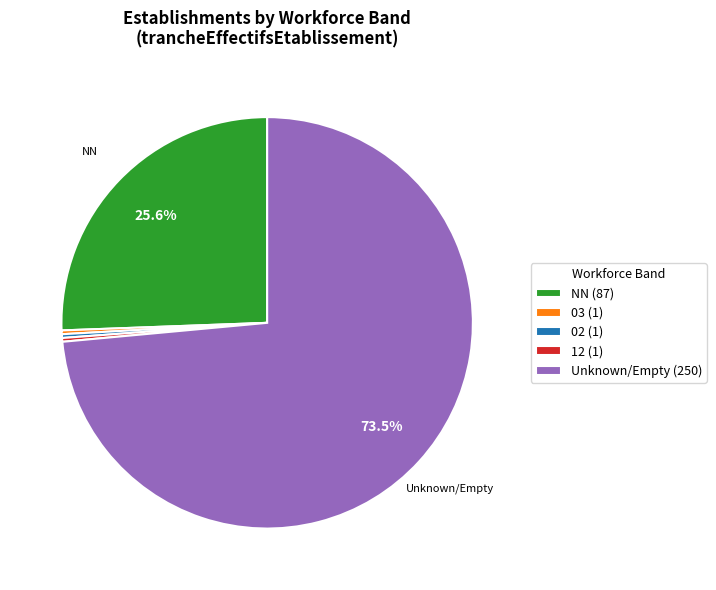

What is the majority slice?

Unknown/Empty (250)